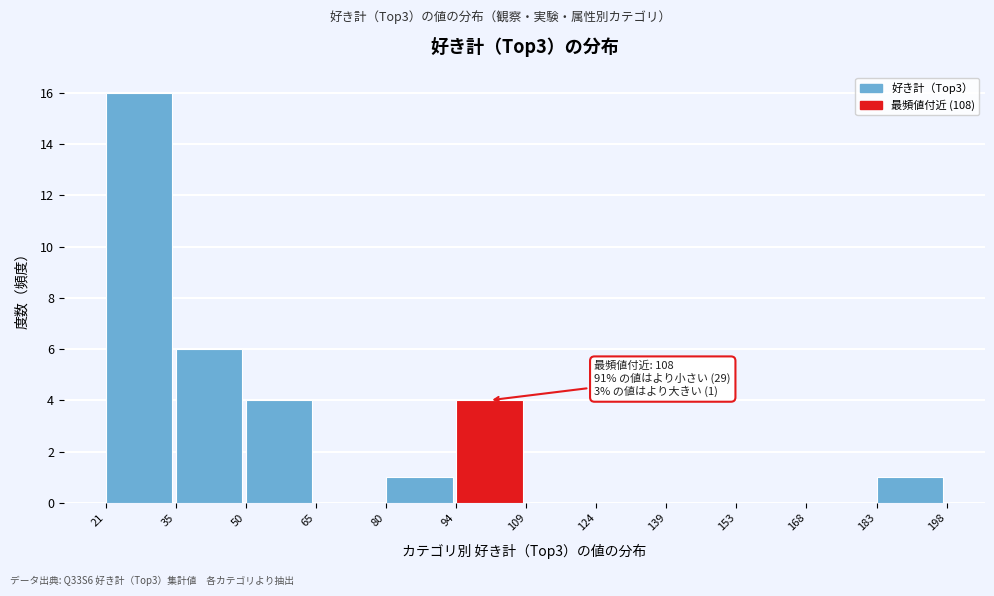

Which range on the x-axis has the tallest bar?

21 to 35